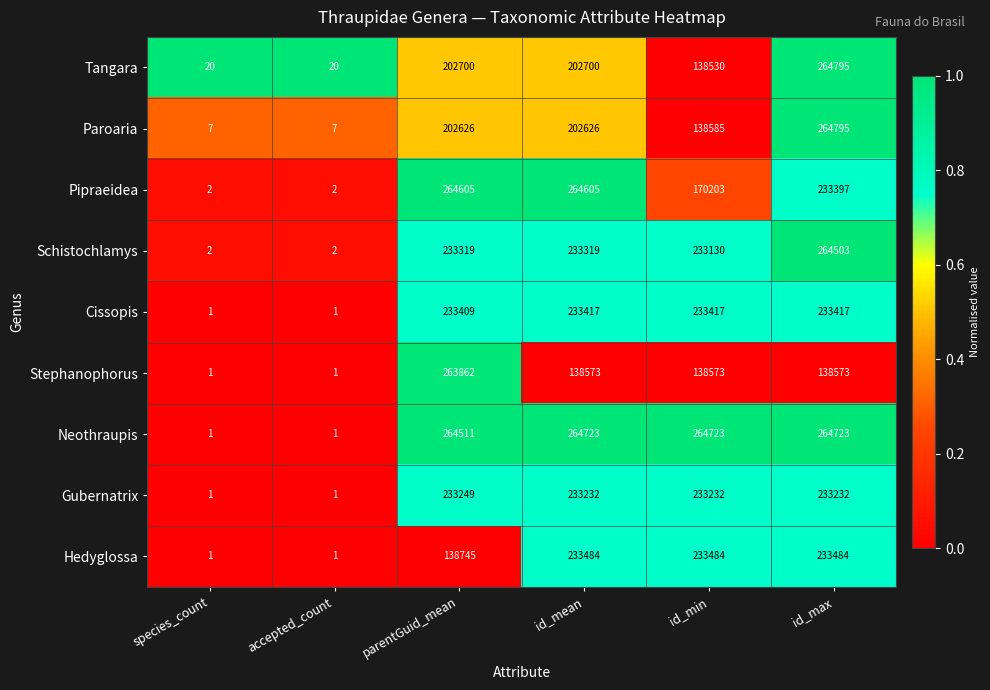

Count the Tangara values in the range 20 to 202700.

5